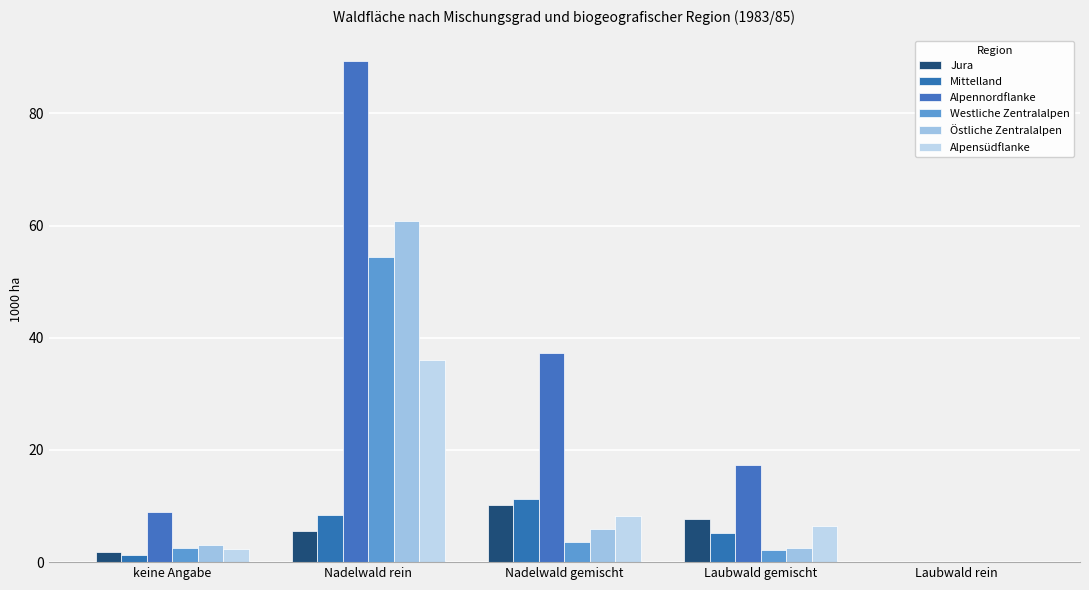

How many data points in Alpensüdflanke are above 6?

3